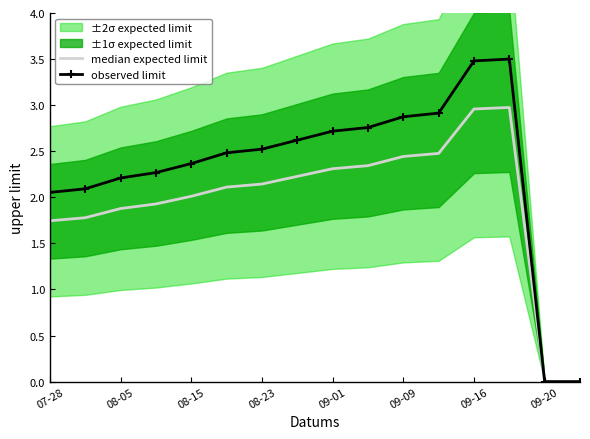

The observed limit series shows 2.9 at 09-09. True or false?

True